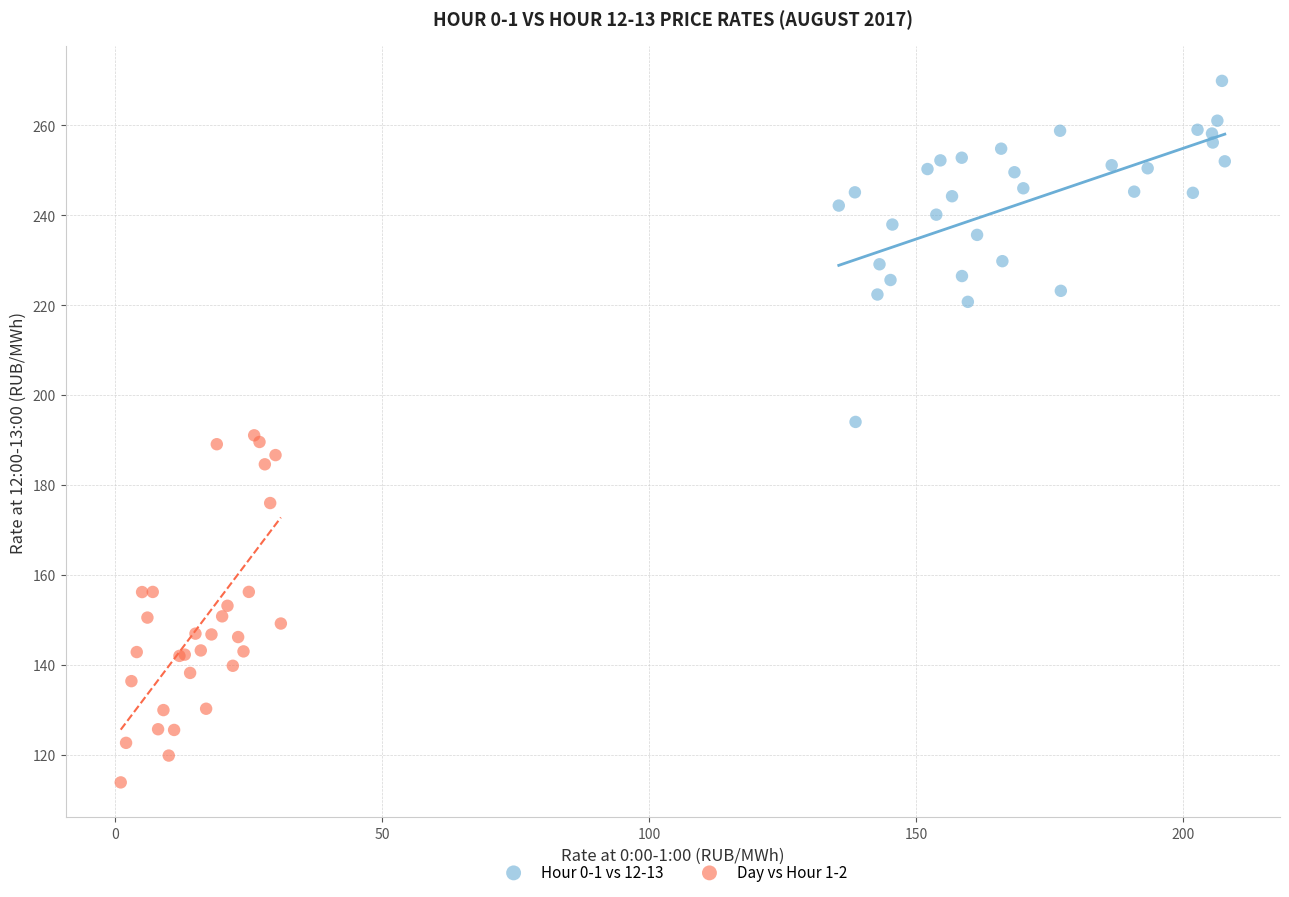

Which series reaches the minimum Y coordinate?

Day vs Hour 1-2